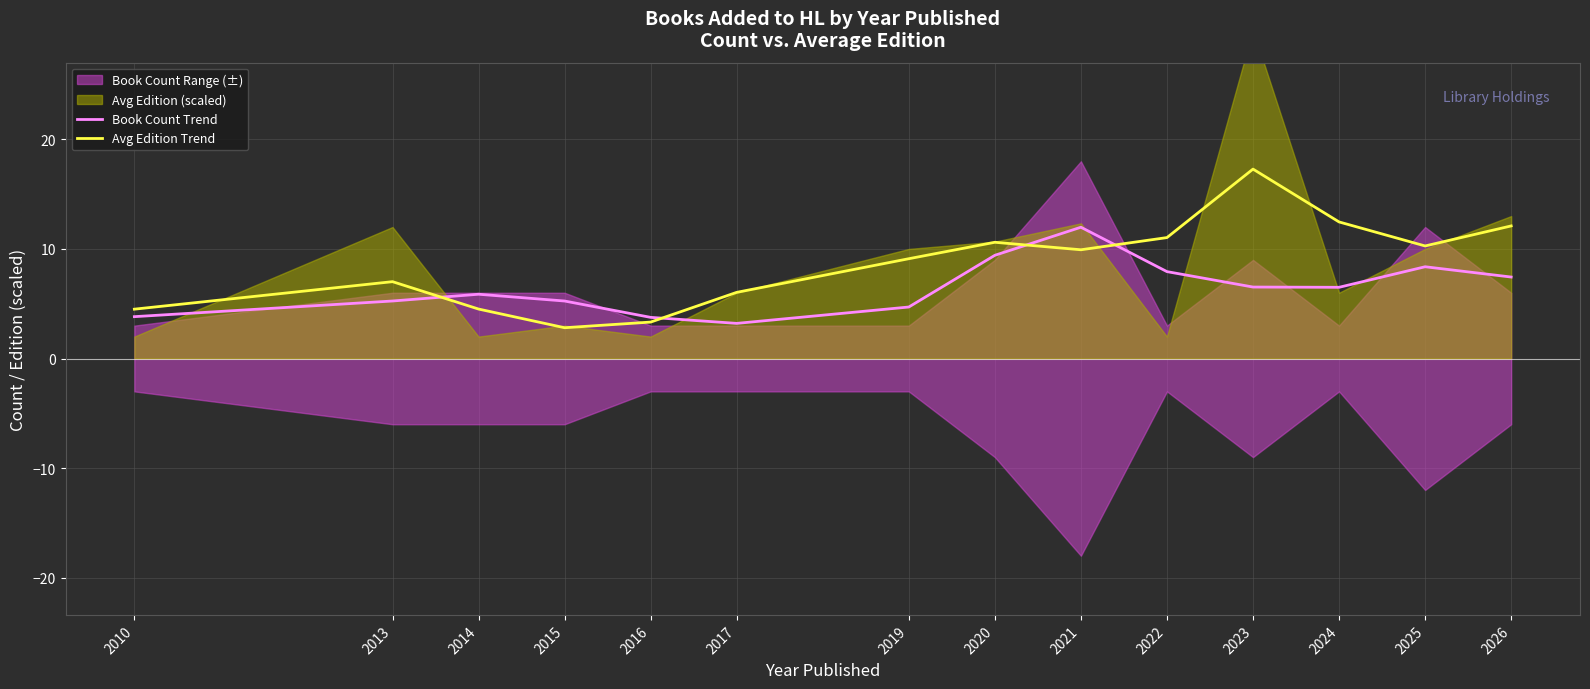

Does the chart display data point markers on the line(s)?

No